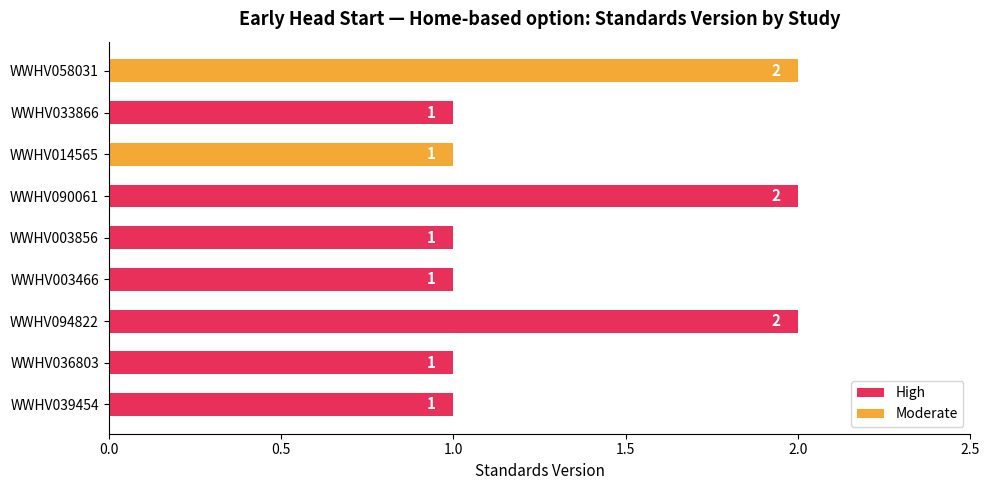

Reading top to bottom, extract all data points from this chart.

WWHV058031=2	WWHV033866=1	WWHV014565=1	WWHV090061=2	WWHV003856=1	WWHV003466=1	WWHV094822=2	WWHV036803=1	WWHV039454=1